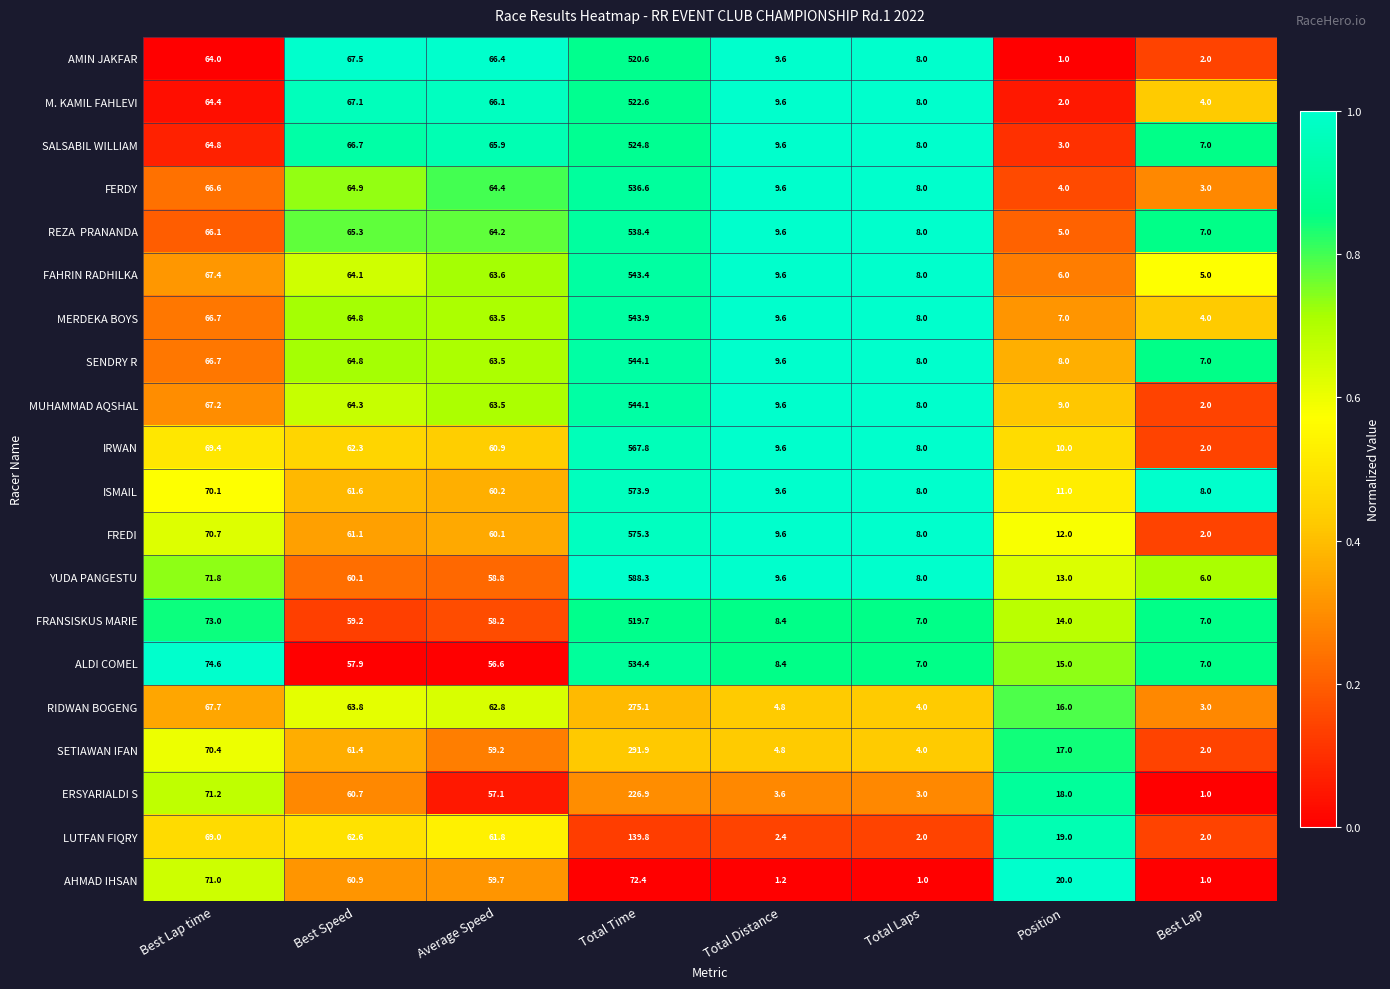

The value of FREDI at Average Speed is 26.2. True or false?

False